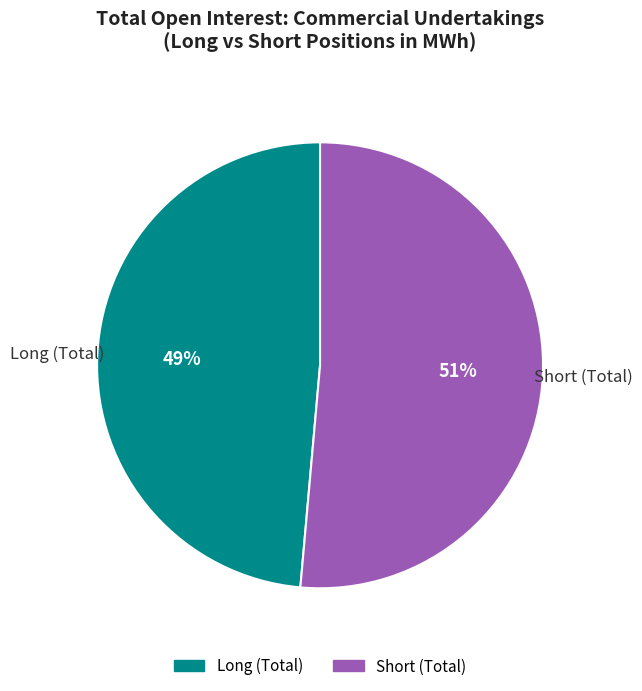

Count the number of slices in the pie.

2